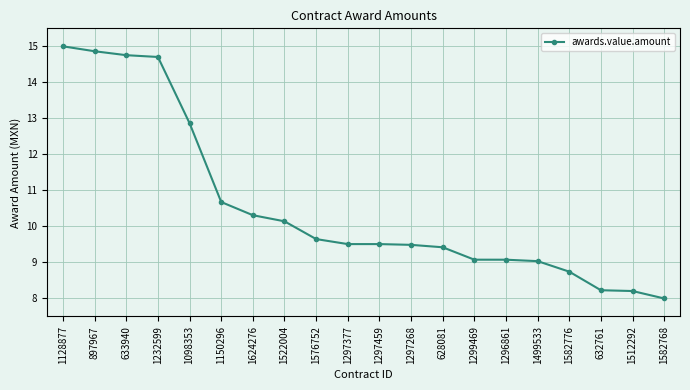

What position from the left is 1582776?

17